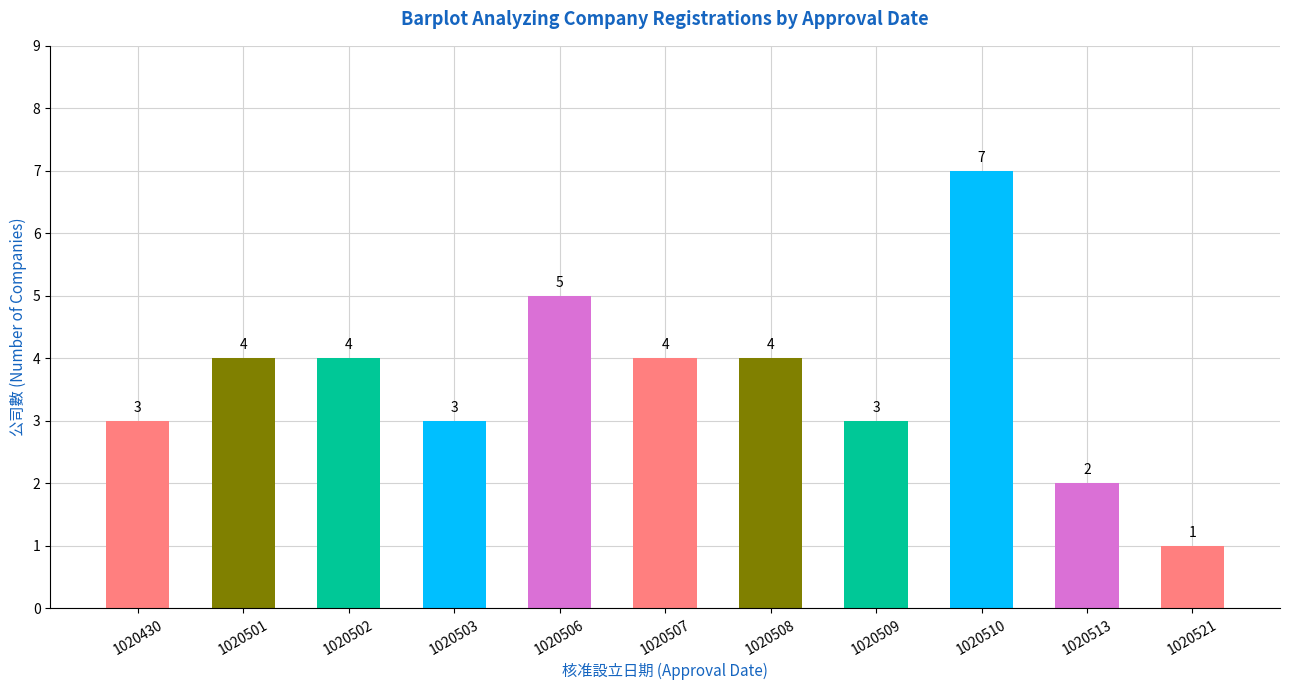

Reading left to right, transcribe all the data shown in this chart.

3	4	4	3	5	4	4	3	7	2	1